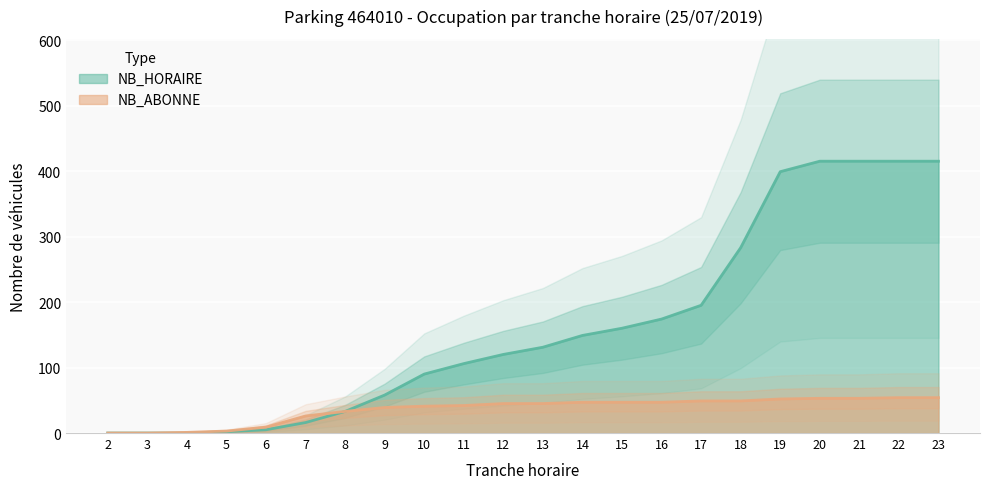

Reading right to left, list all the values displayed in this chart.

NB_HORAIRE: 415	415	415	415	399	283	195	174	160	149	131	120	106	90	58	33	16	5	2	0	0	0
NB_ABONNE: 54	54	53	53	52	49	49	47	47	47	45	45	42	41	39	33	26	9	3	1	0	0